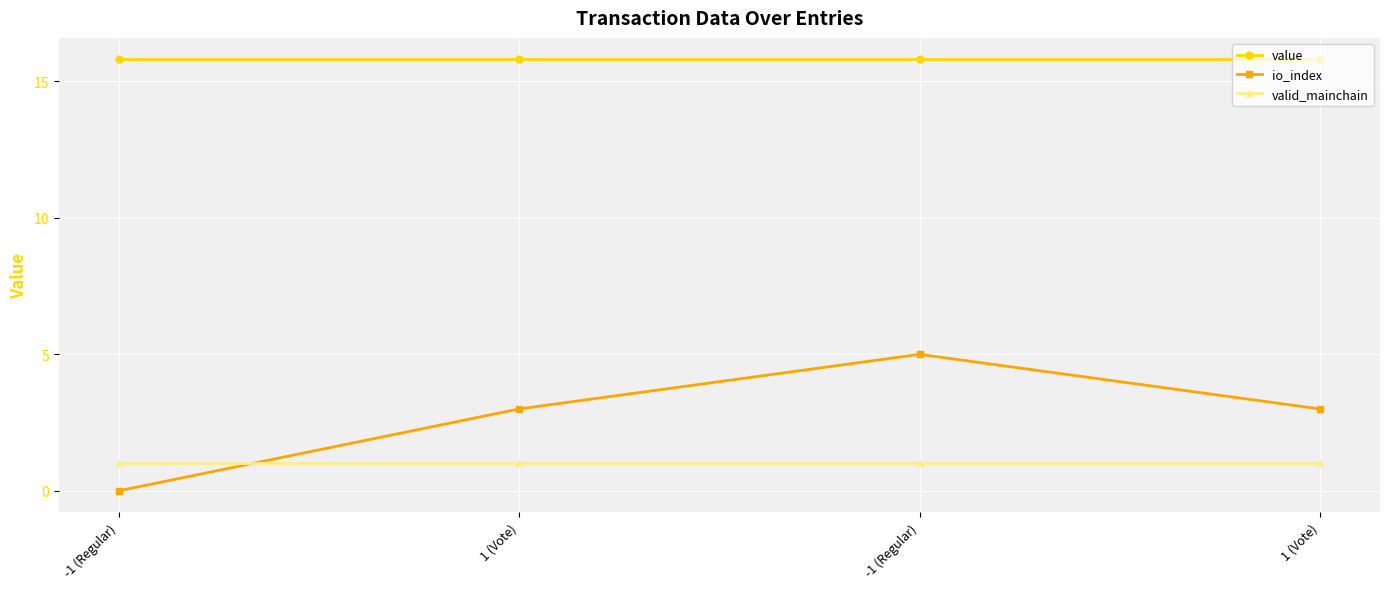

How many positive values does the io_index series have?

3